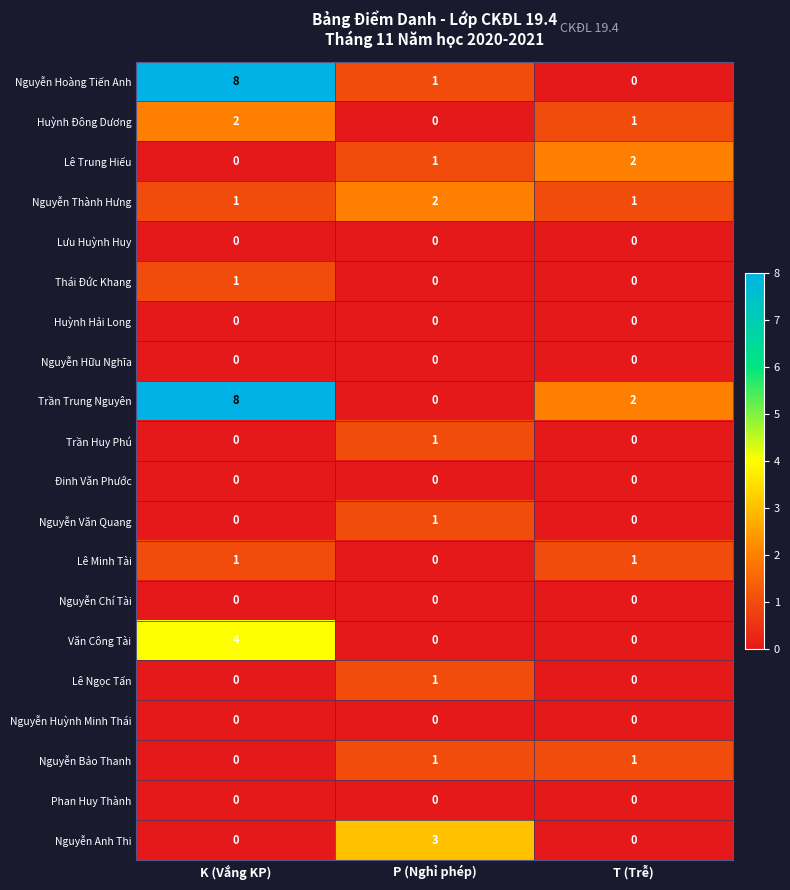

Count the Thái Đức Khang values in the range 0 to 1.

3